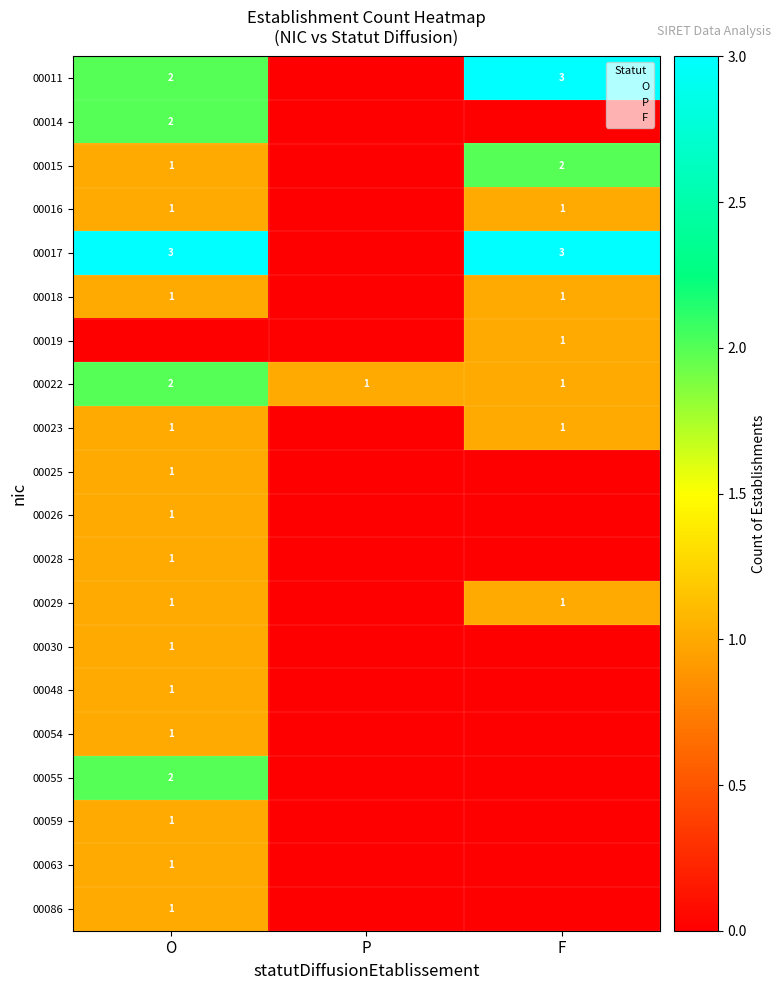

What is the average value of the 00018 series?

1